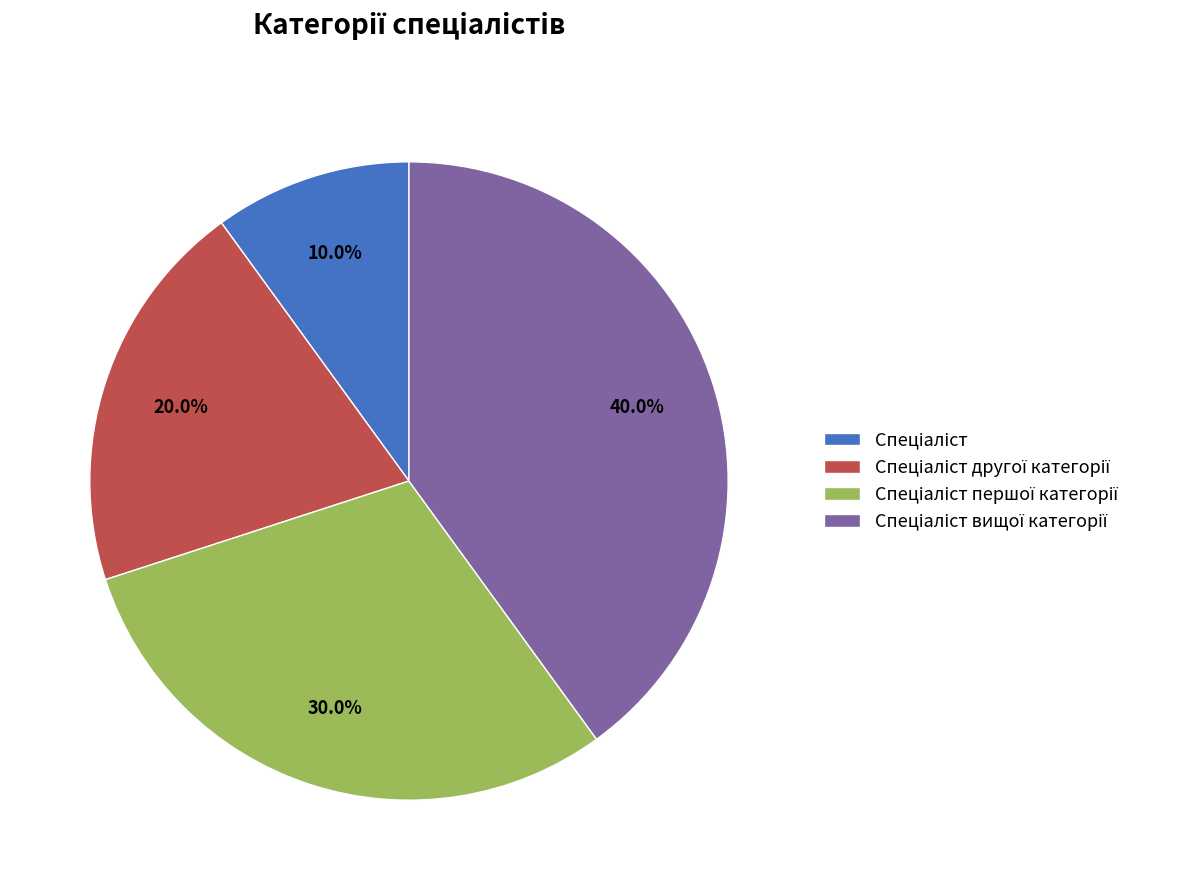

Is there a majority slice in this chart?

No